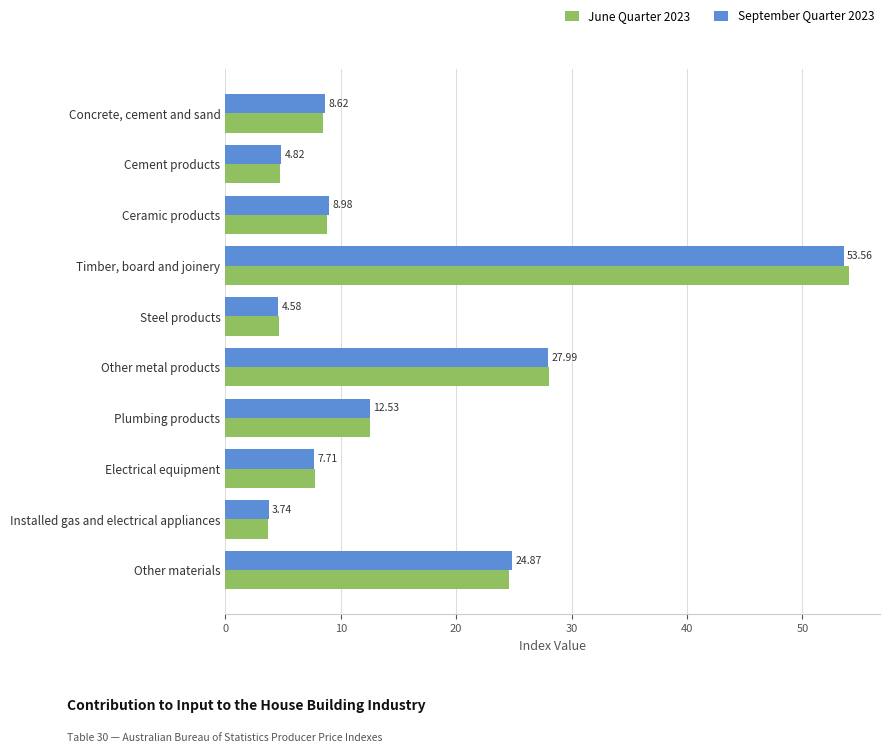

At which category does the chart reach its minimum across all series?

Installed gas and electrical appliances